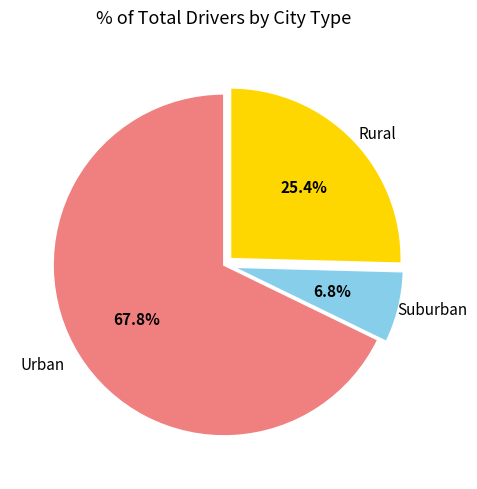

Which category has the smallest portion of the pie?

Suburban